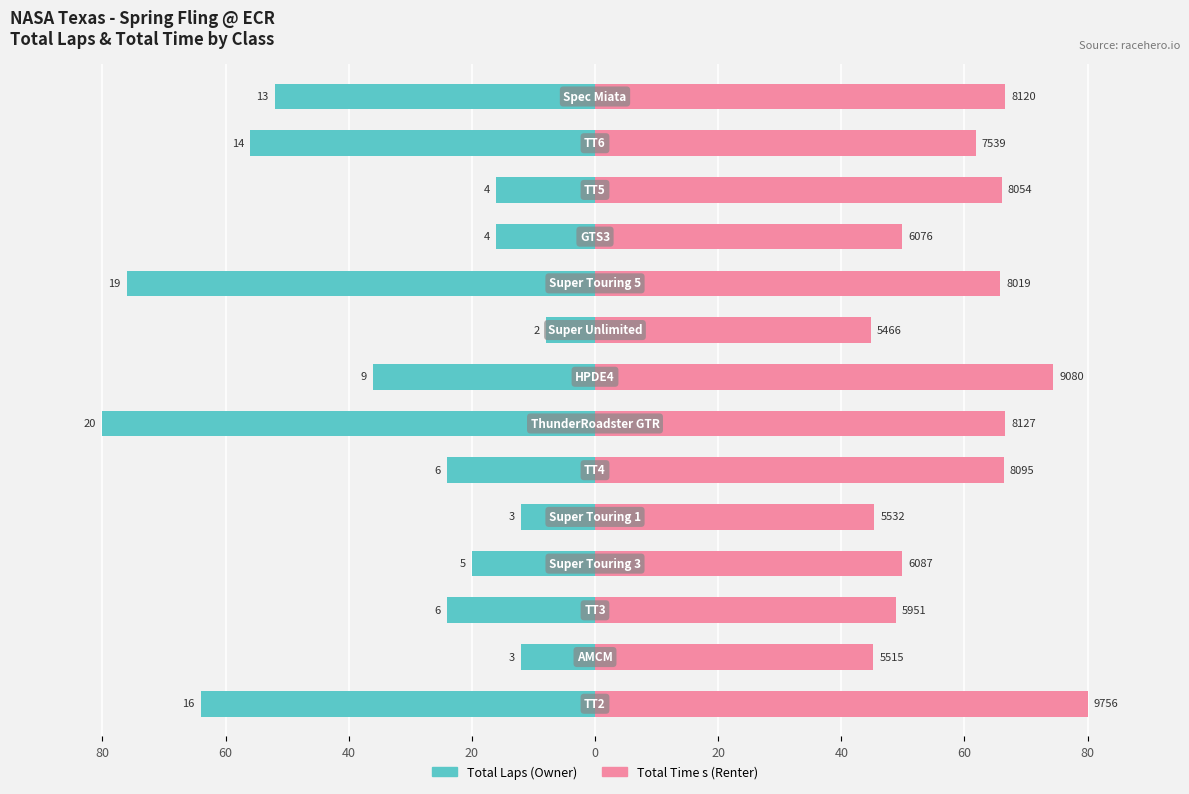

How many data points in Renter-occupied are less than 65?

7